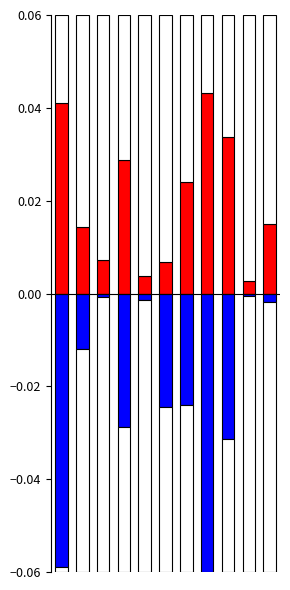

Reading right to left, list all the values displayed in this chart.

Белки: 0.0	0.0	0.0	0.0	0.0	0.0	0.0	0.0	0.0	0.0	0.0
Жиры: -0.0	-0.0	-0.0	-0.1	-0.0	-0.0	-0.0	-0.0	-0.0	-0.0	-0.1